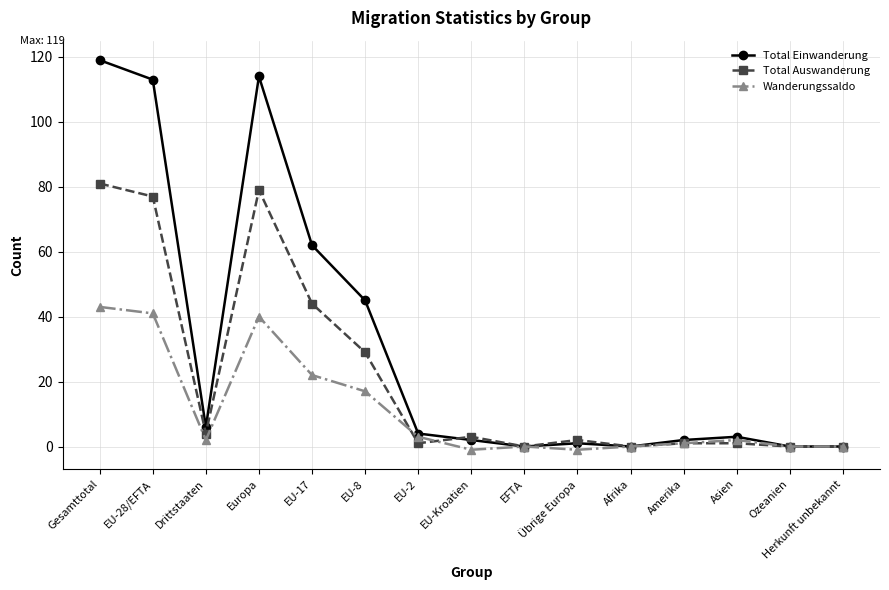

Does the chart have visible grid lines?

Yes